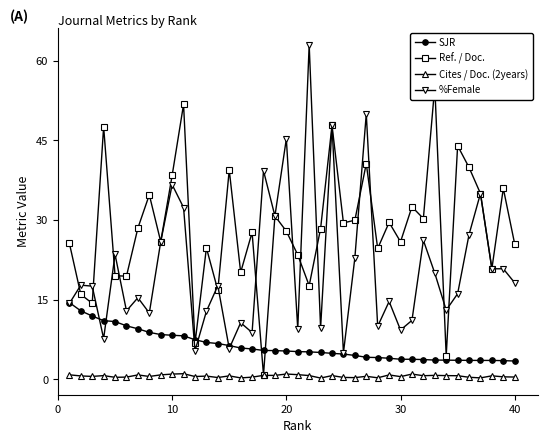

What are all the series names shown in the legend?

SJR, Ref. / Doc., Cites / Doc. (2years), %Female